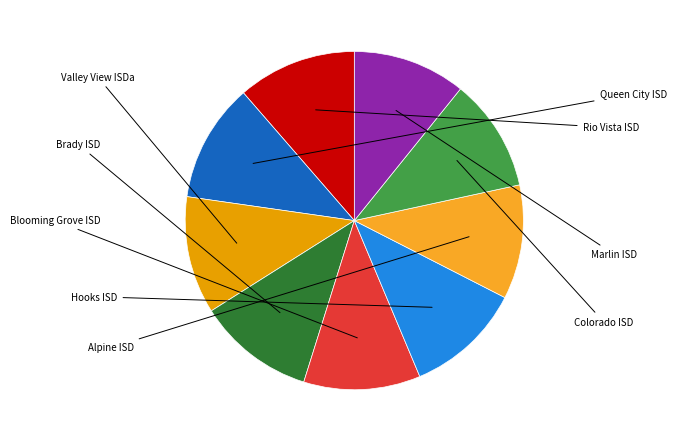

Is there any slice that represents more than half of the pie?

No